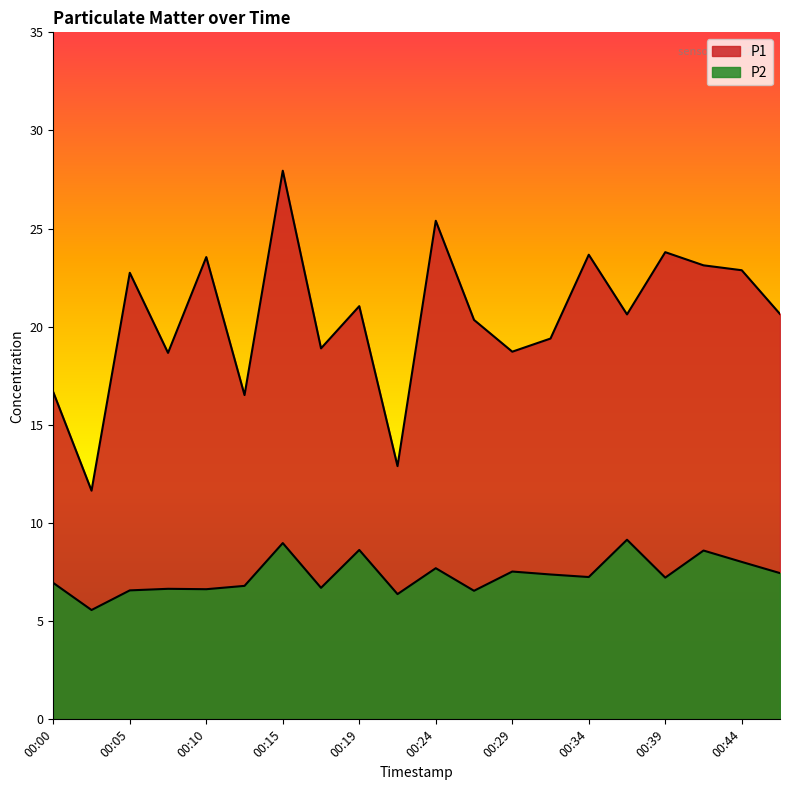

Between 00:10 and 00:15, which is larger?

00:15